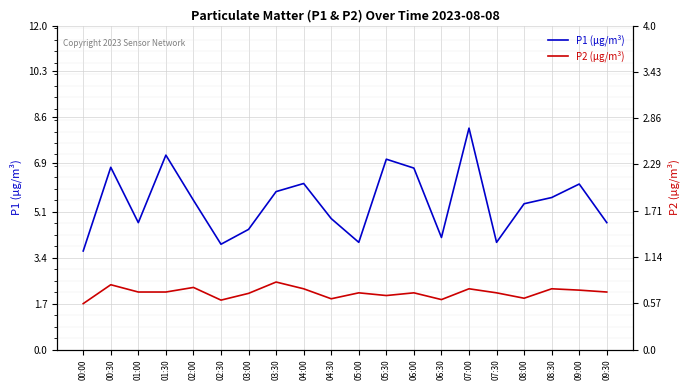

How many data points does each series have?

20